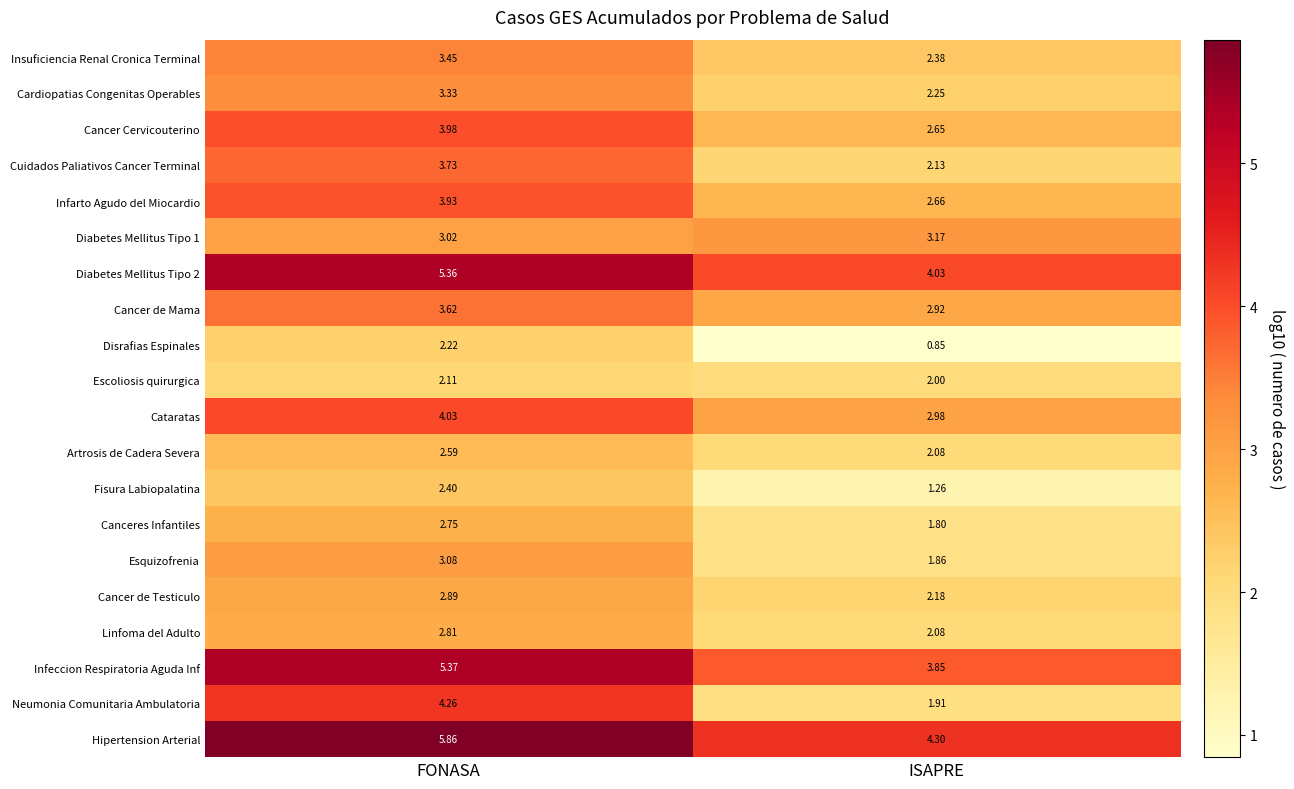

Where is Infeccion Respiratoria Aguda Inf nearest to the value 4?

ISAPRE